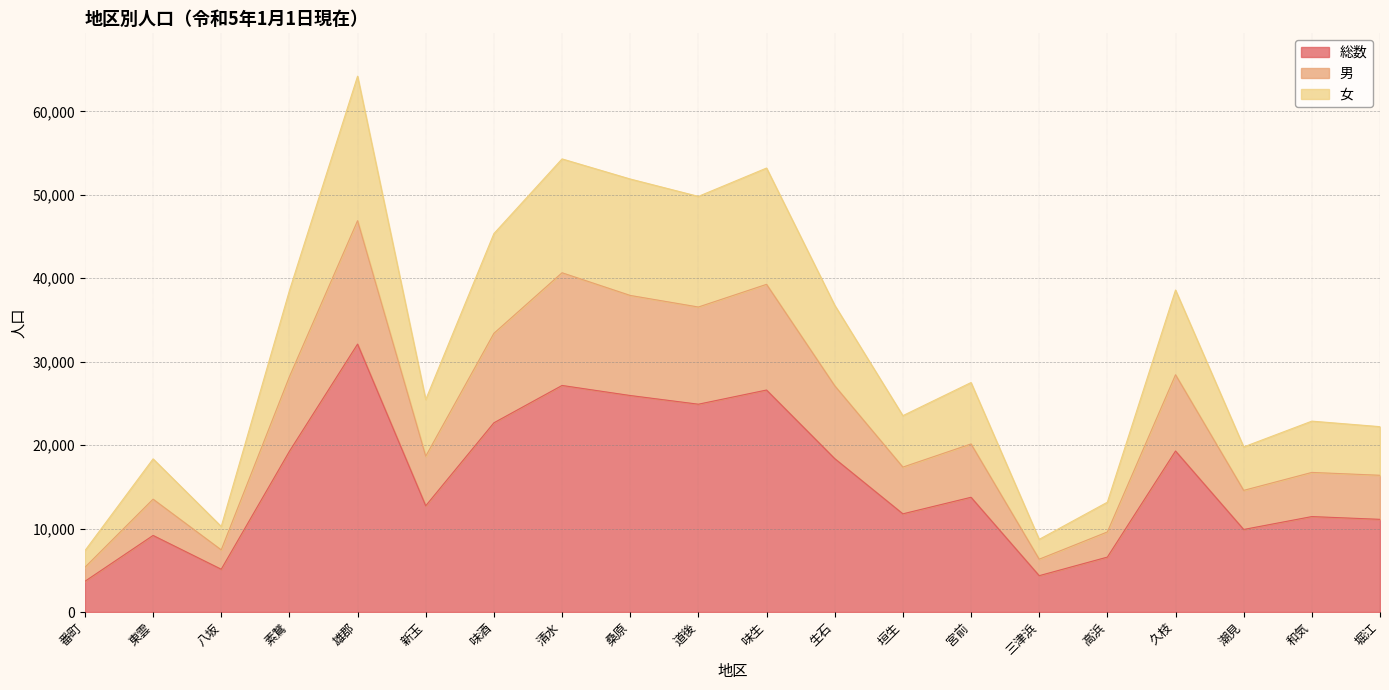

What is the value of the 総数 point at the 17th from the left?

19297